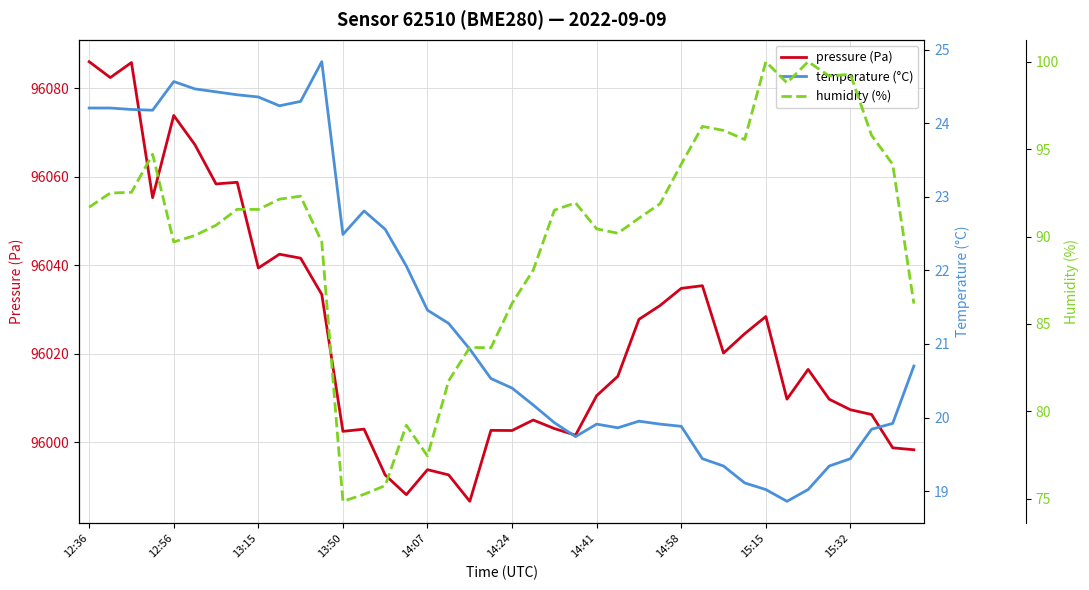

What is the highest value of the pressure (Pa) series?

96086.0